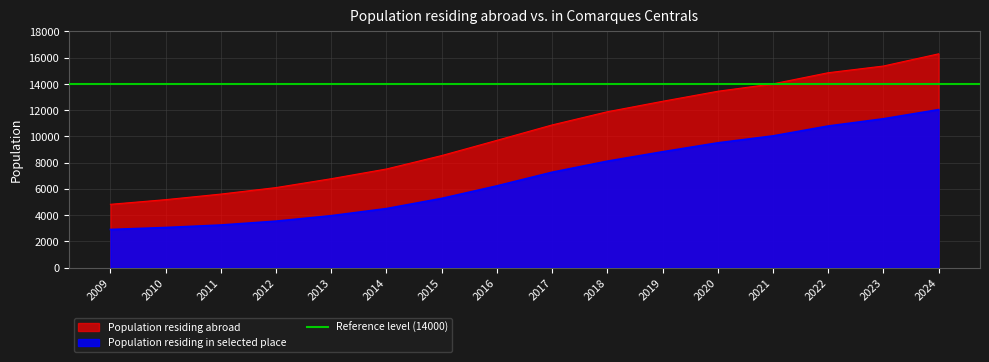

At which category is the sum across all series the highest?

2024